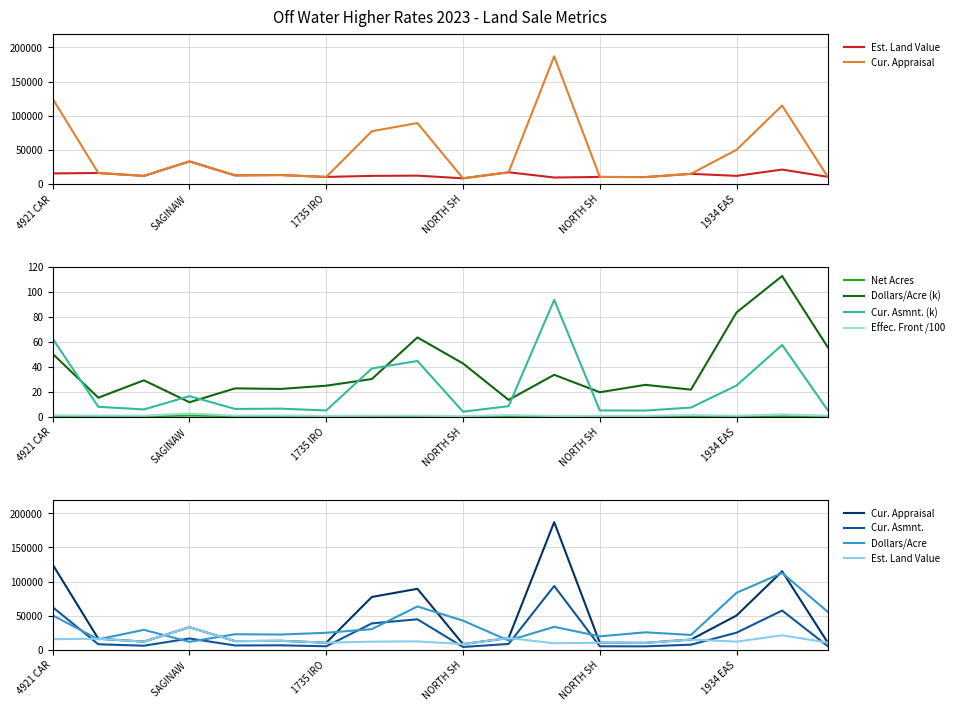

At which category does Dollars/Acre reach its first local valley?

HIAWATHA TRAIL (015)